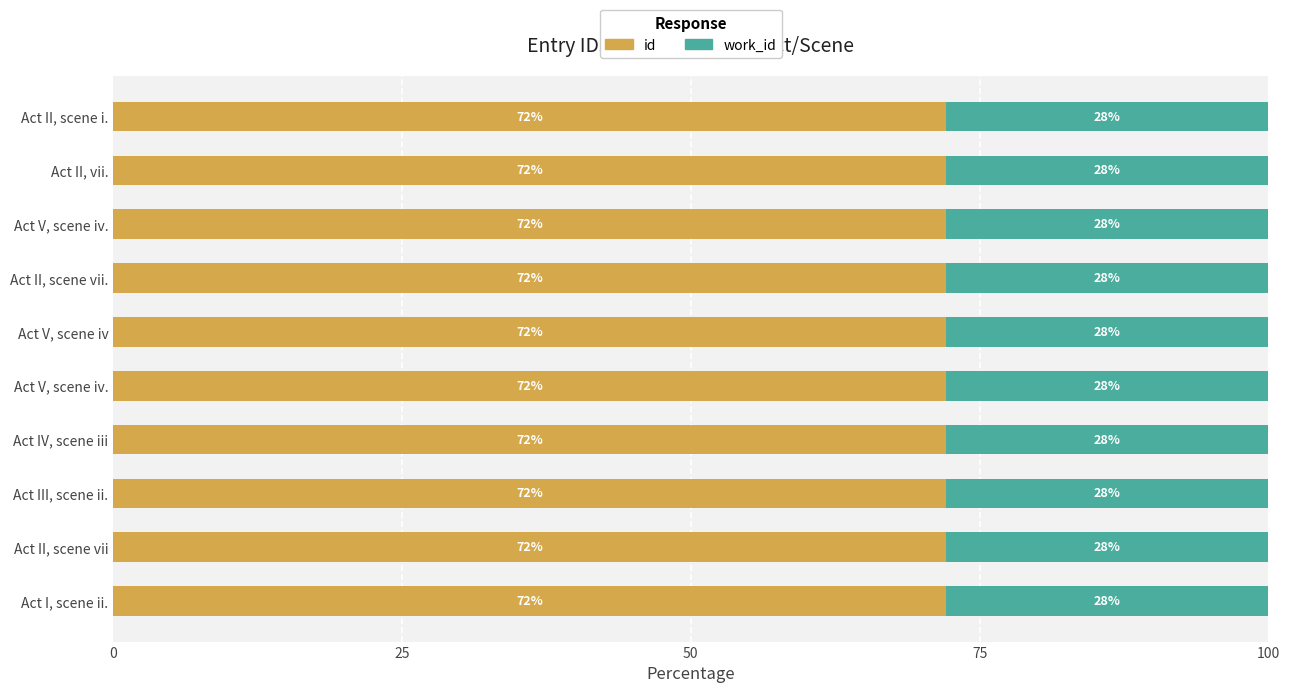

Reading left to right, extract all data points from this chart.

id: 72.1	72.1	72.1	72.1	72.1	72.1	72.1	72.1	72.1	72.1
work_id: 27.9	27.9	27.9	27.9	27.9	27.9	27.9	27.9	27.9	27.9